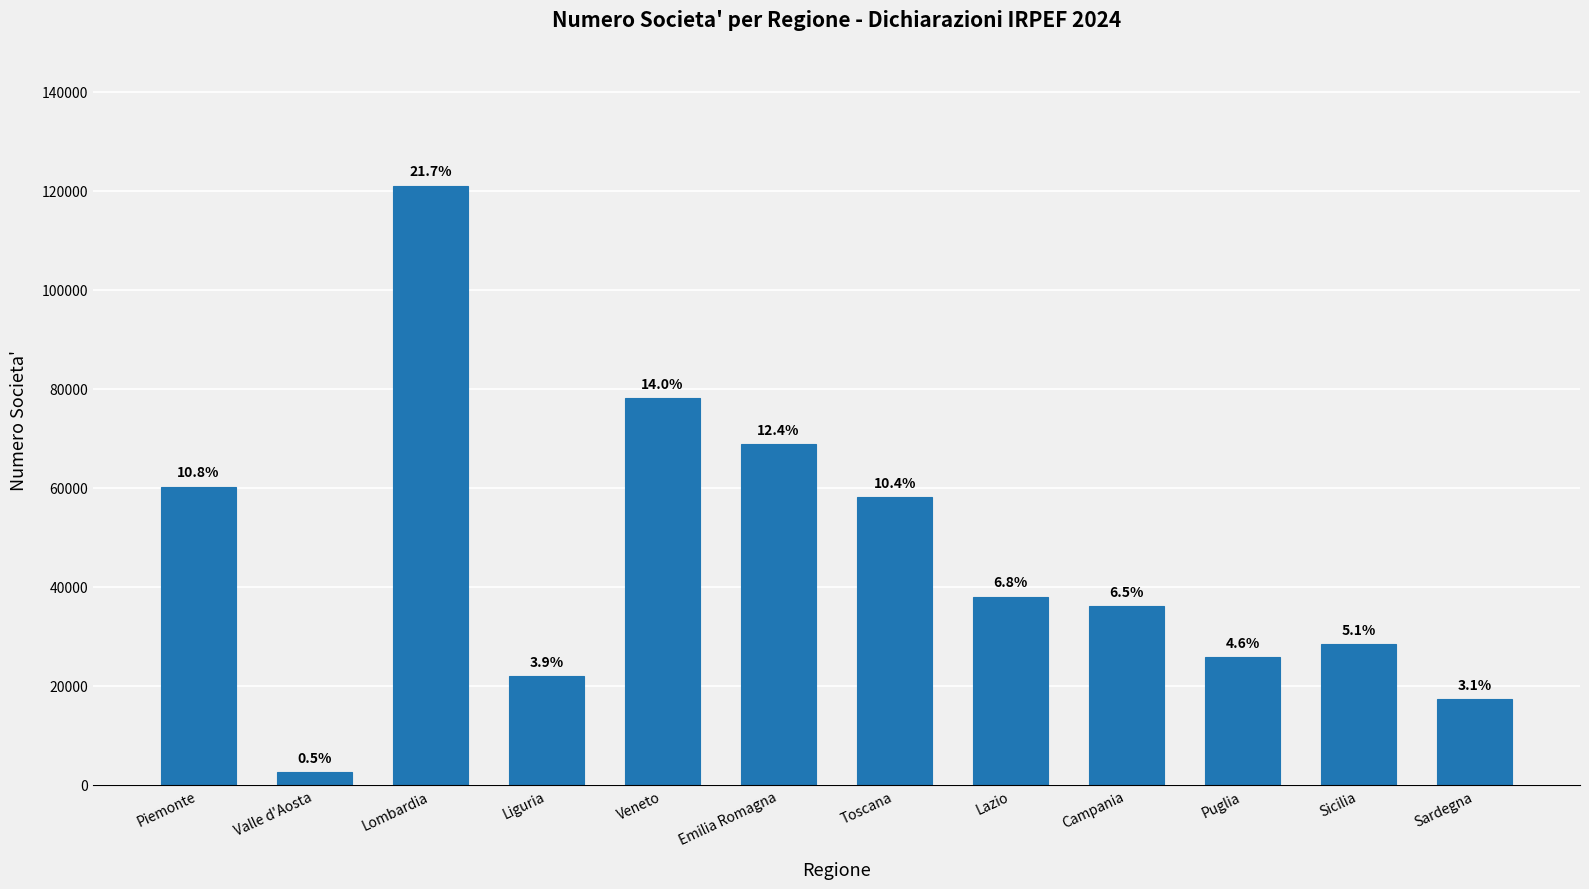

Are the bars horizontal?

No